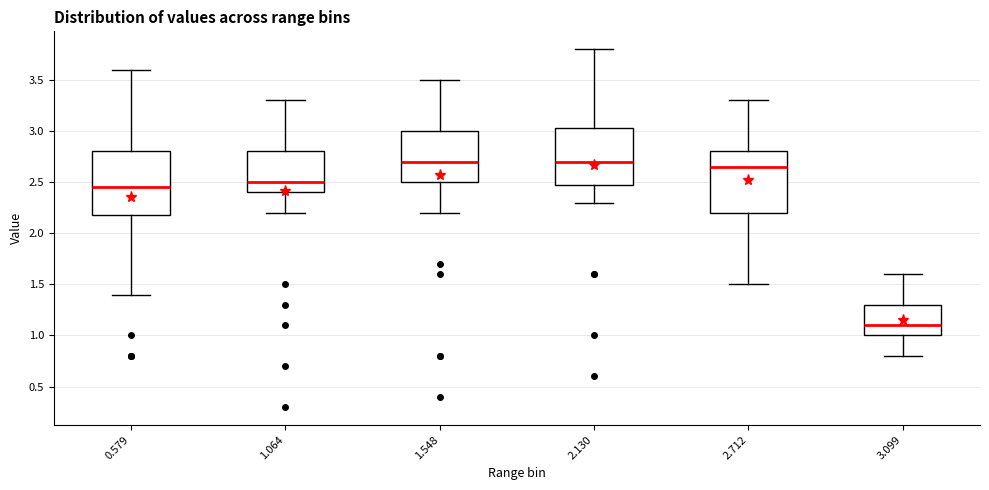

Reading left to right, read every box against the y-axis: the position of its median line, the range the box covers, and the ends of its whiskers. The values are not printed on the chart, so give them approximately, as read against the axis.

0.579: median 2.45, box 2.20 to 2.80, whiskers 1.40 to 3.60
1.064: median 2.50, box 2.40 to 2.80, whiskers 2.20 to 3.30
1.548: median 2.70, box 2.50 to 3.00, whiskers 2.20 to 3.50
2.130: median 2.70, box 2.50 to 3.05, whiskers 2.30 to 3.80
2.712: median 2.65, box 2.20 to 2.80, whiskers 1.50 to 3.30
3.099: median 1.10, box 1.00 to 1.30, whiskers 0.80 to 1.60